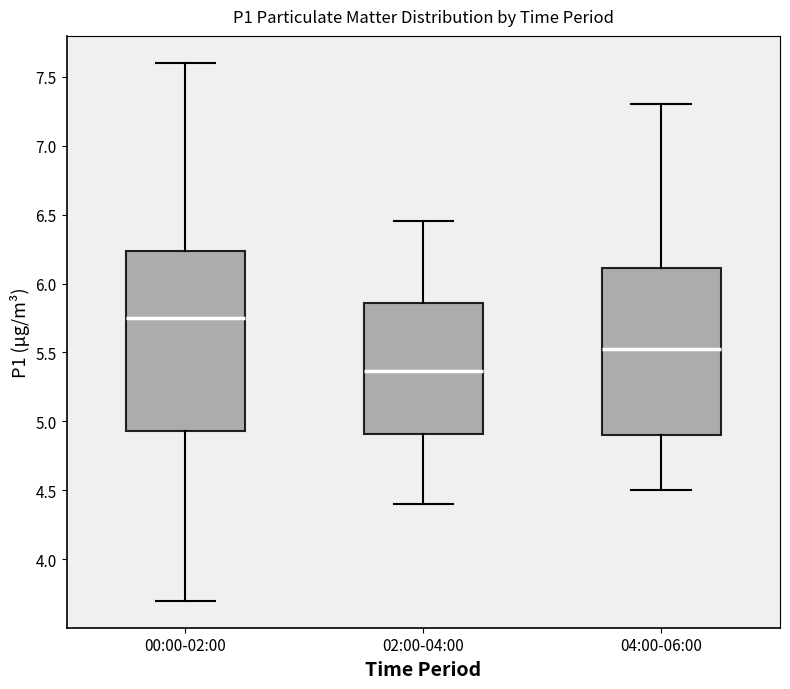

Reading left to right, transcribe this box plot: for each box, give where its median line is, the range the box spans, and where its two whiskers end, as read against the y-axis. The values are not printed on the chart, so give them approximately, as read against the axis.

00:00-02:00: median 5.75, box 4.95 to 6.25, whiskers 3.70 to 7.60
02:00-04:00: median 5.35, box 4.90 to 5.85, whiskers 4.40 to 6.45
04:00-06:00: median 5.55, box 4.90 to 6.10, whiskers 4.50 to 7.30